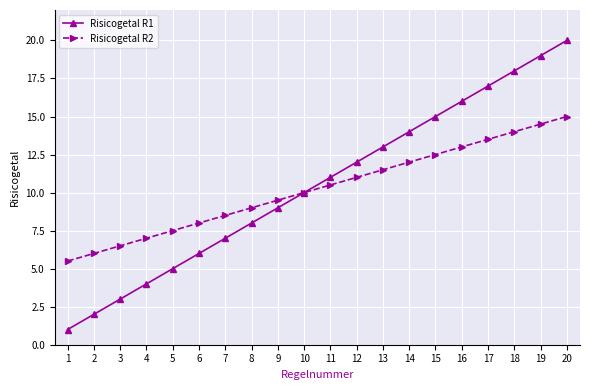

Reading left to right, what are all the values shown in this chart?

Risicogetal R1: 1.0	2.0	3.0	4.0	5.0	6.0	7.0	8.0	9.0	10.0	11.0	12.0	13.0	14.0	15.0	16.0	17.0	18.0	19.0	20.0
Risicogetal R2: 5.5	6.0	6.5	7.0	7.5	8.0	8.5	9.0	9.5	10.0	10.5	11.0	11.5	12.0	12.5	13.0	13.5	14.0	14.5	15.0